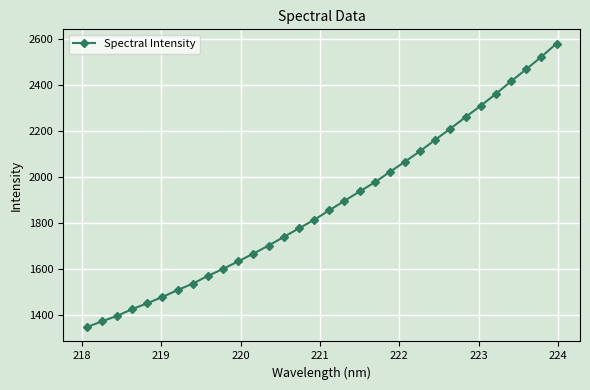

What is the smallest value displayed?

1344.6